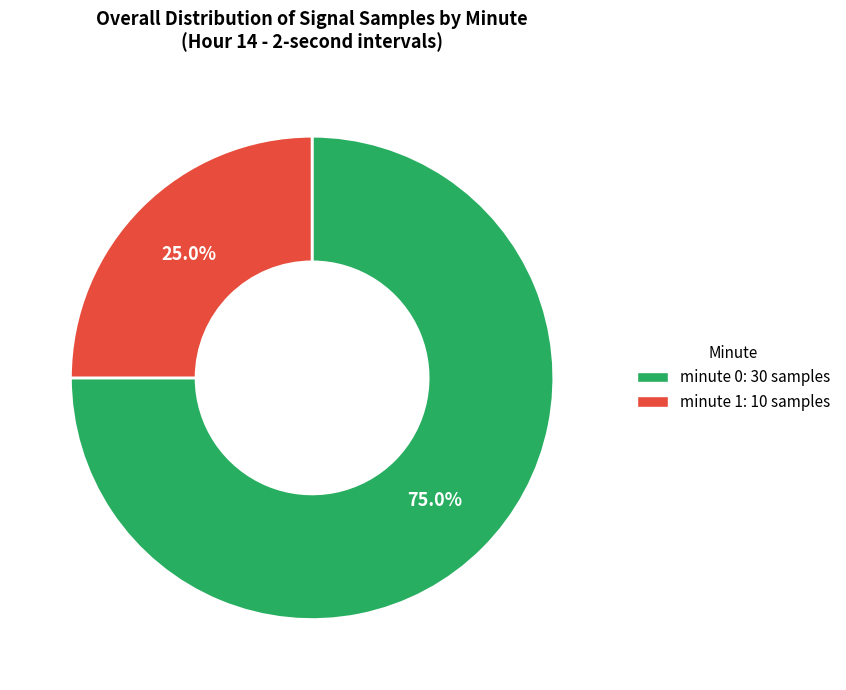

To the nearest percent, what is the combined percentage of minute 0 and minute 1?

100%